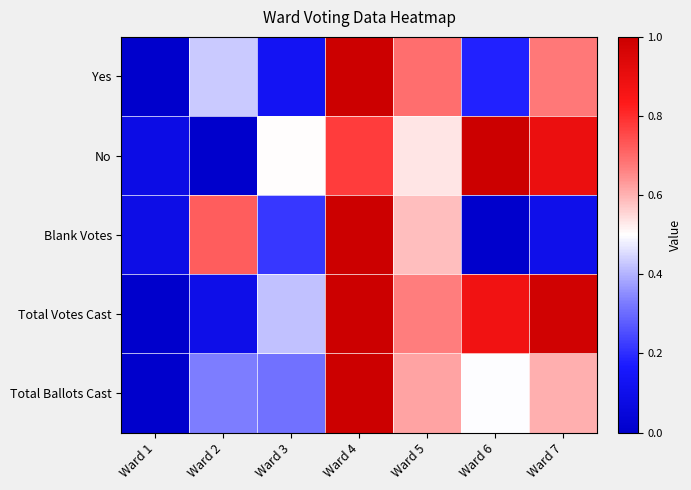

List the series in order of their overall mean, lowest first.

Blank Votes, Yes, Total Ballots Cast, No, Total Votes Cast